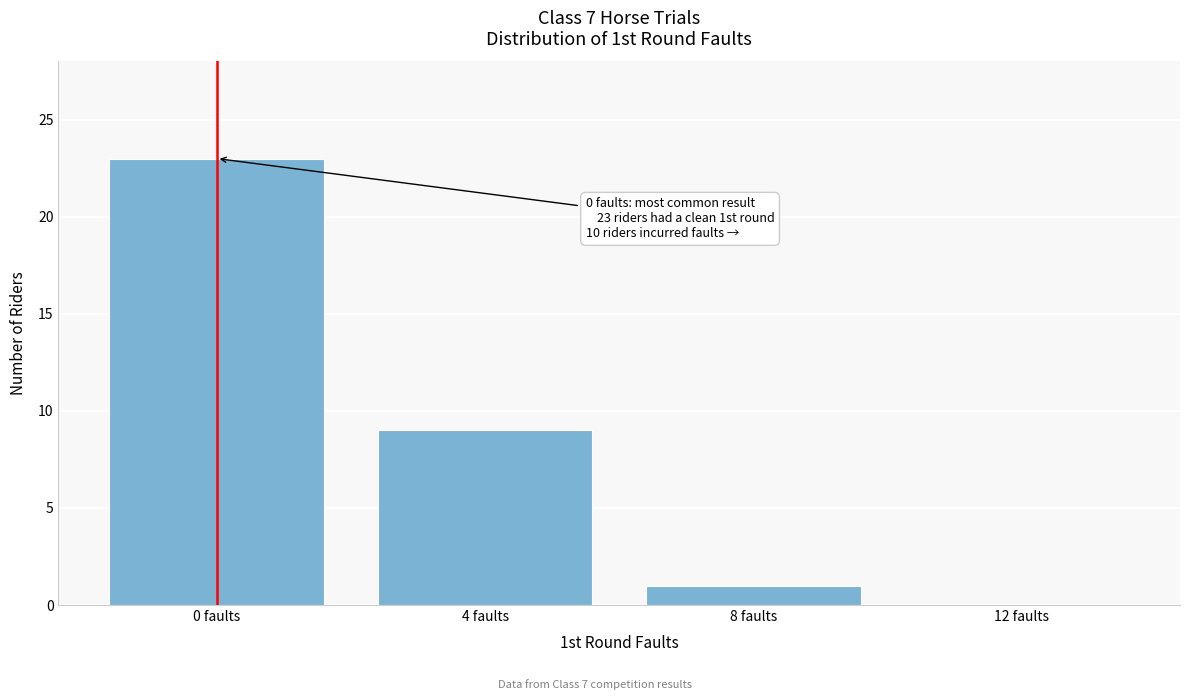

Reading left to right, extract all data points from this chart.

0 faults=23	4 faults=9	8 faults=1	12 faults=0